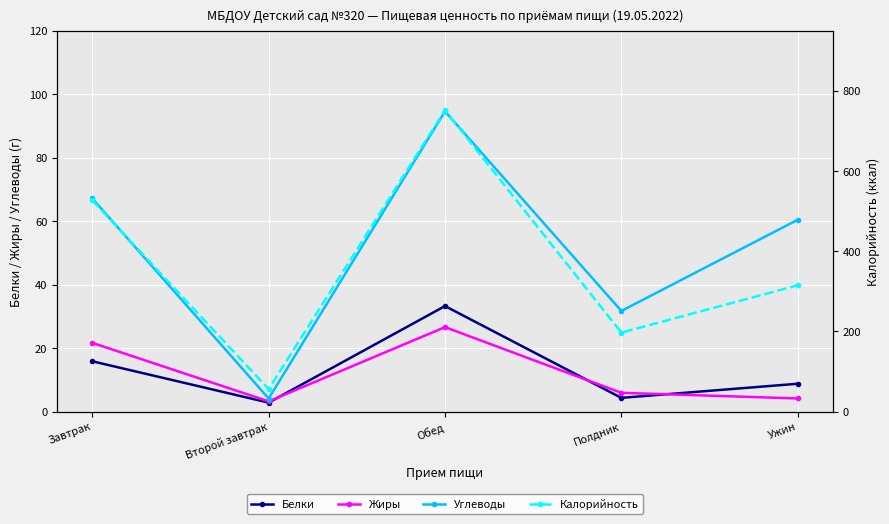

Rank the categories by Белки value from highest to lowest.

Обед, Завтрак, Ужин, Полдник, Второй завтрак